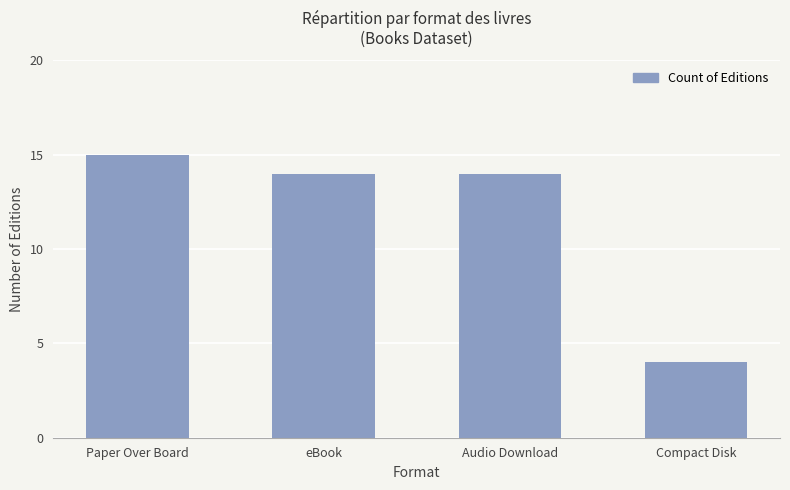

True or false: the data shows 14 at Audio Download.

True